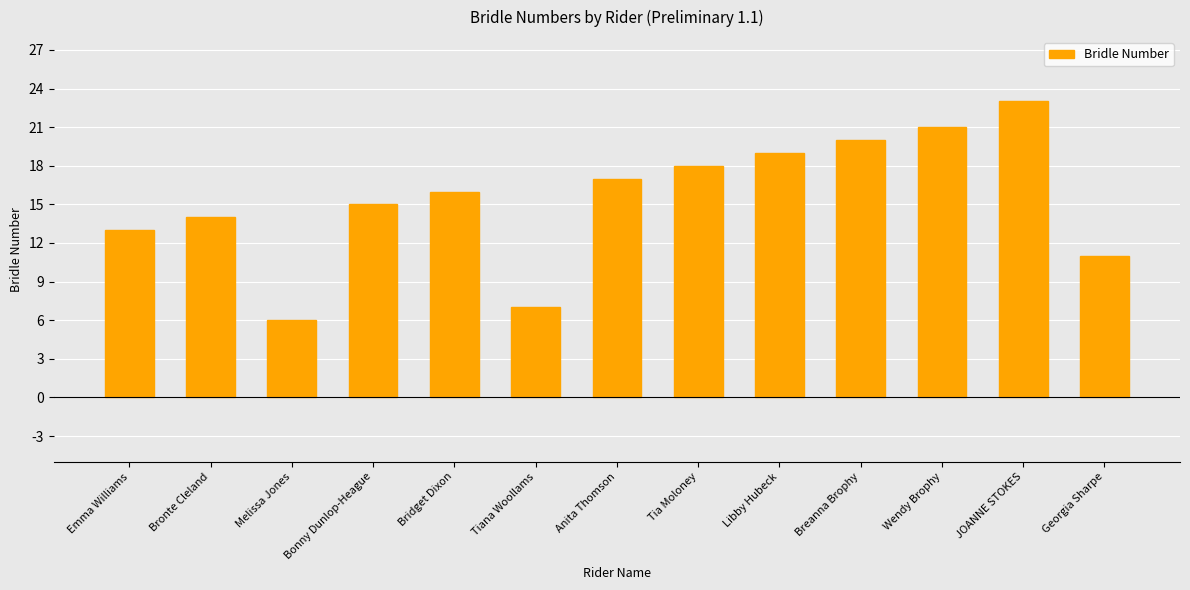

Which has a higher value, JOANNE STOKES or Bridget Dixon?

JOANNE STOKES